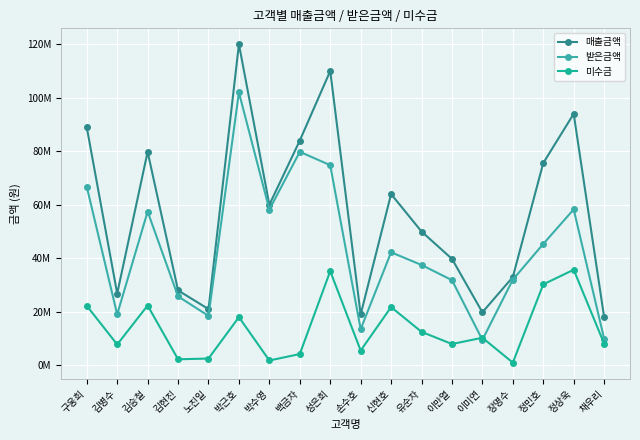

Is this an area chart (filled region under the line)?

No